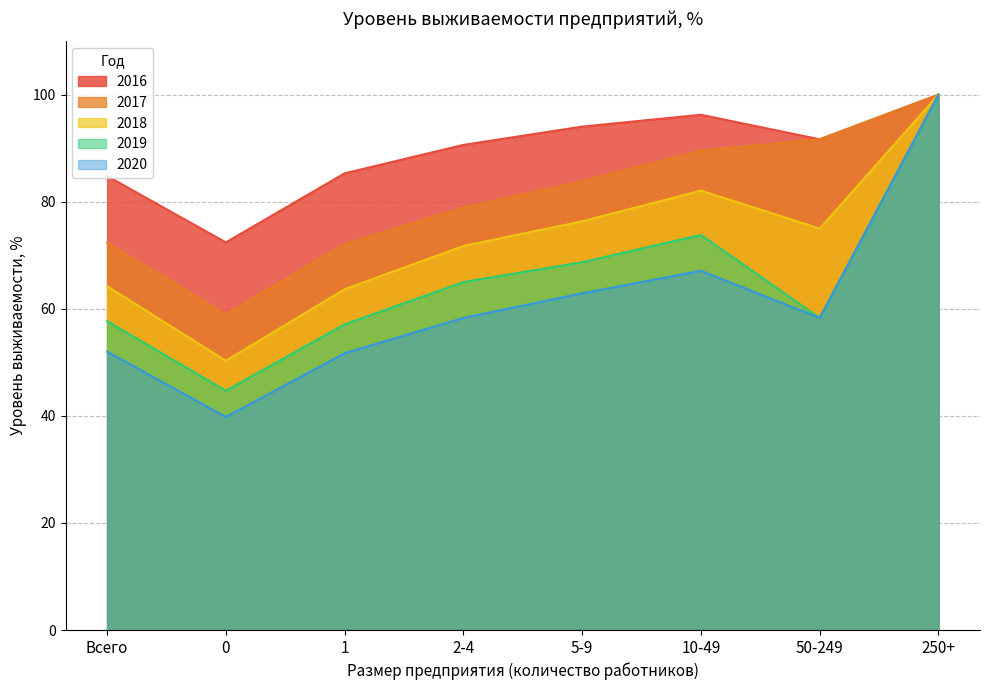

Reading left to right, what are all the values shown in this chart?

2016: Всего=84.8	0=72.4	1=85.3	2-4=90.6	5-9=94.0	10-49=96.2	50-249=91.7	250+=100.0
2017: Всего=72.3	0=59.0	1=72.1	2-4=78.9	5-9=83.8	10-49=89.6	50-249=91.7	250+=100.0
2018: Всего=64.2	0=50.3	1=63.7	2-4=71.7	5-9=76.3	10-49=82.1	50-249=75.0	250+=100.0
2019: Всего=57.7	0=44.7	1=57.1	2-4=65.0	5-9=68.7	10-49=73.8	50-249=58.3	250+=100.0
2020: Всего=52.0	0=39.8	1=51.7	2-4=58.3	5-9=62.9	10-49=67.1	50-249=58.3	250+=100.0